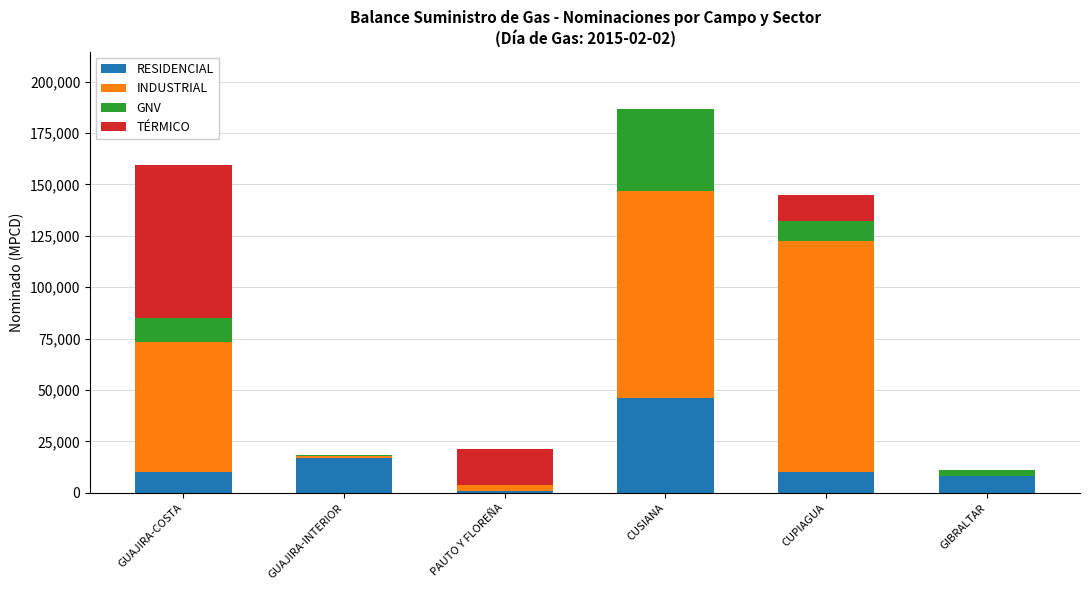

True or false: RESIDENCIAL has a value of 10043 at CUPIAGUA.

True